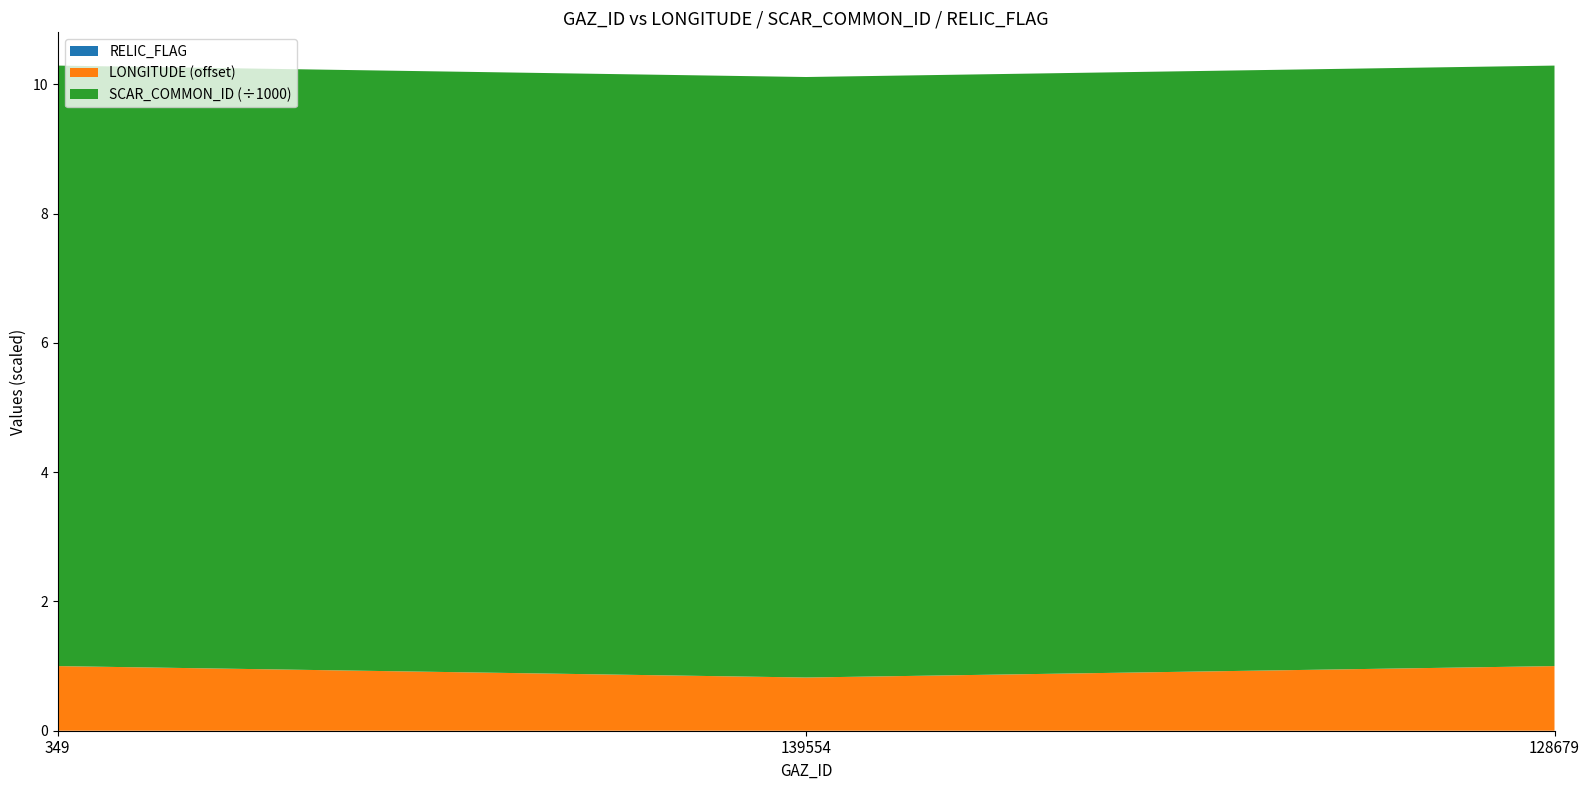

Reading left to right, transcribe all the data shown in this chart.

LONGITUDE: 349=156.0	139554=155.8	128679=156.0
SCAR_COMMON_ID: 349=9292.0	139554=9292.0	128679=9292.0
RELIC_FLAG: 349=0.0	139554=0.0	128679=0.0